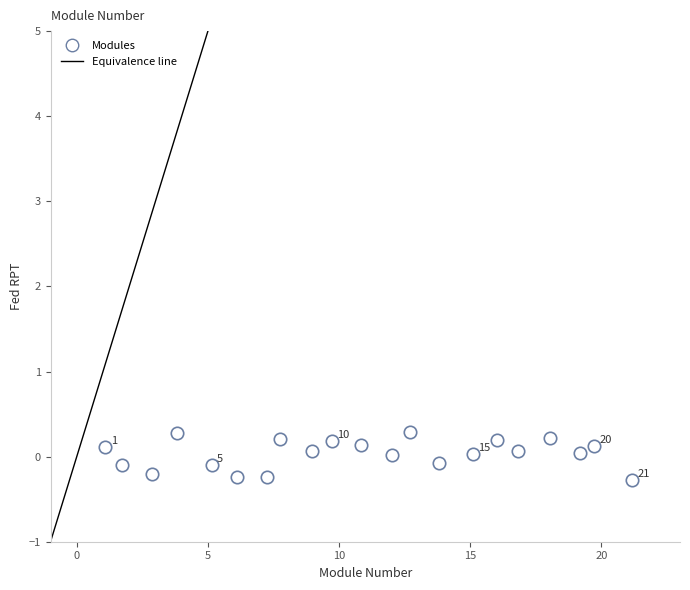

What is the range of X values (max minus min)?

20.1